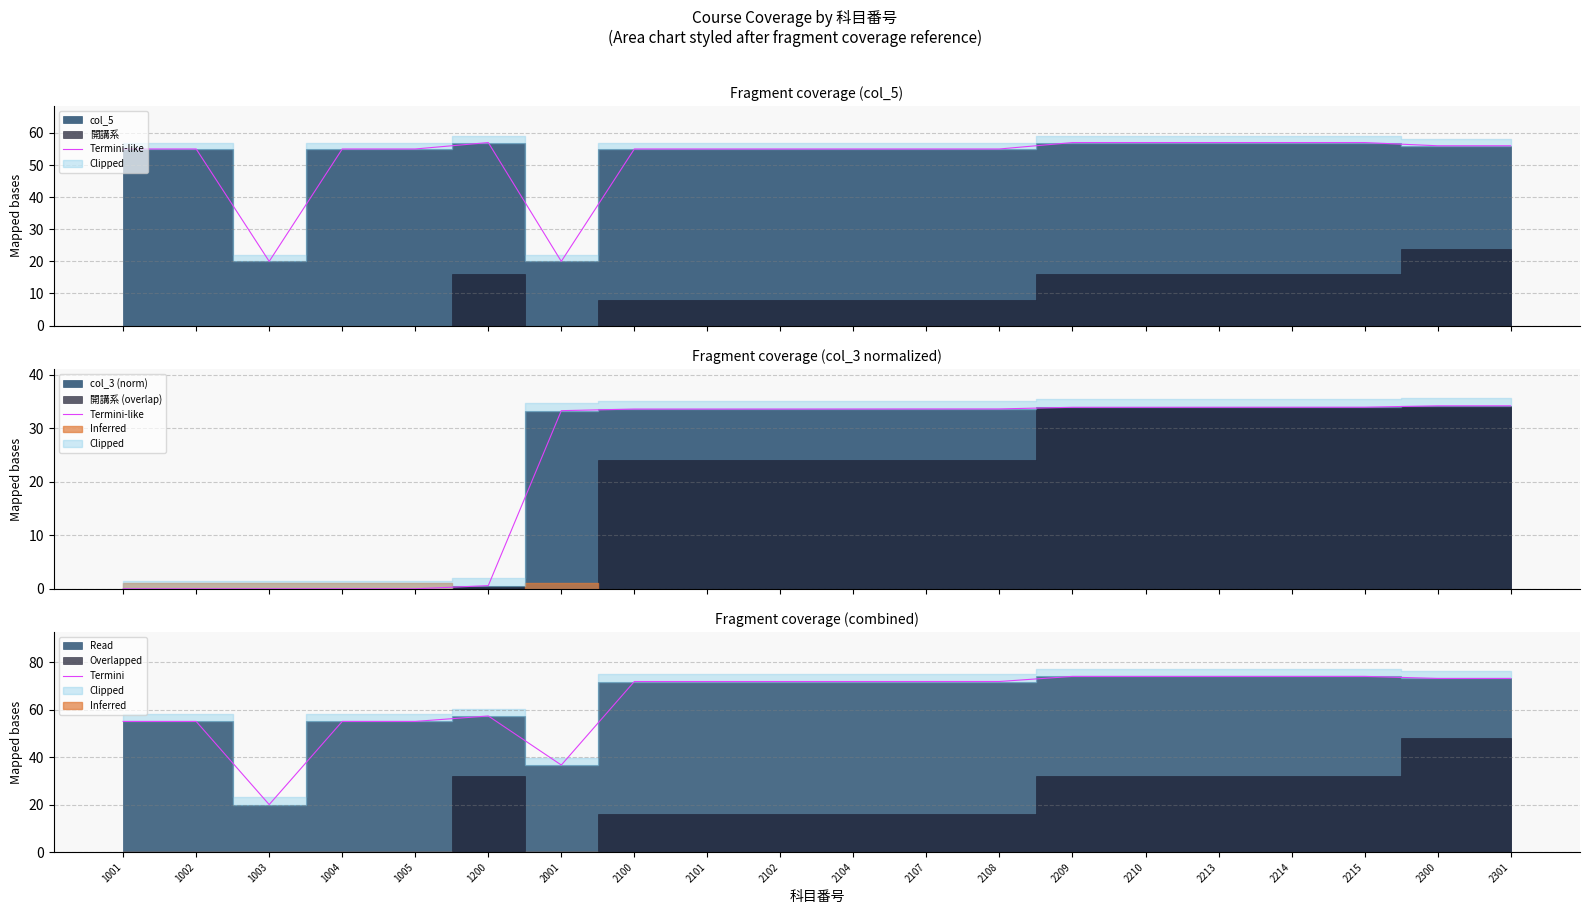

List the labels in order of Termini-like value, smallest first.

1001, 1002, 1003, 1004, 1005, 1200, 2001, 2100, 2101, 2102, 2104, 2107, 2108, 2209, 2210, 2213, 2214, 2215, 2300, 2301